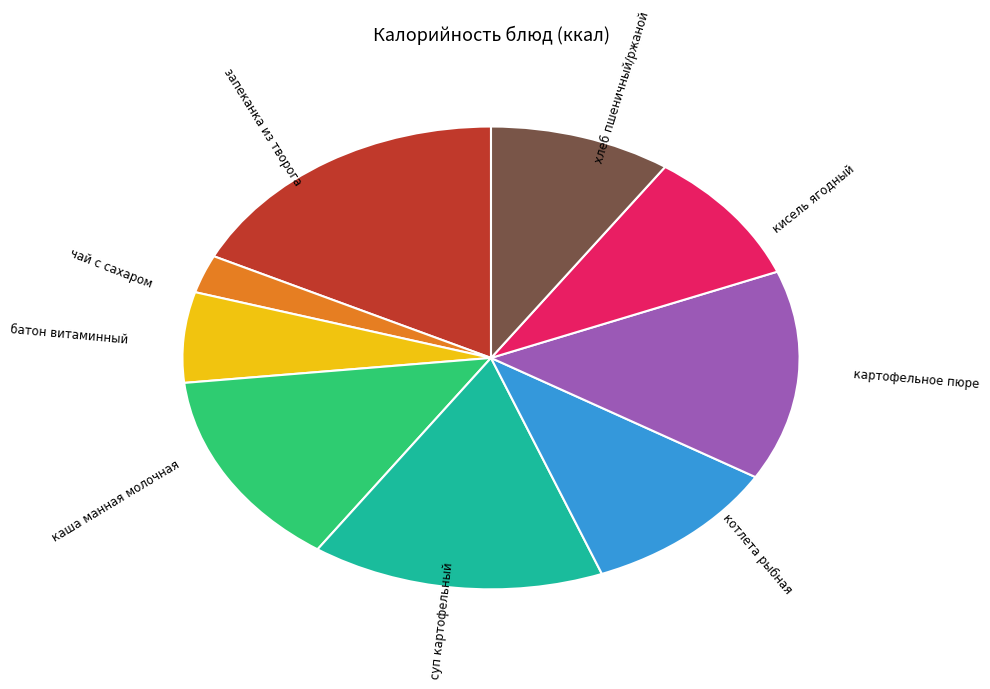

Is there a majority slice in this chart?

No